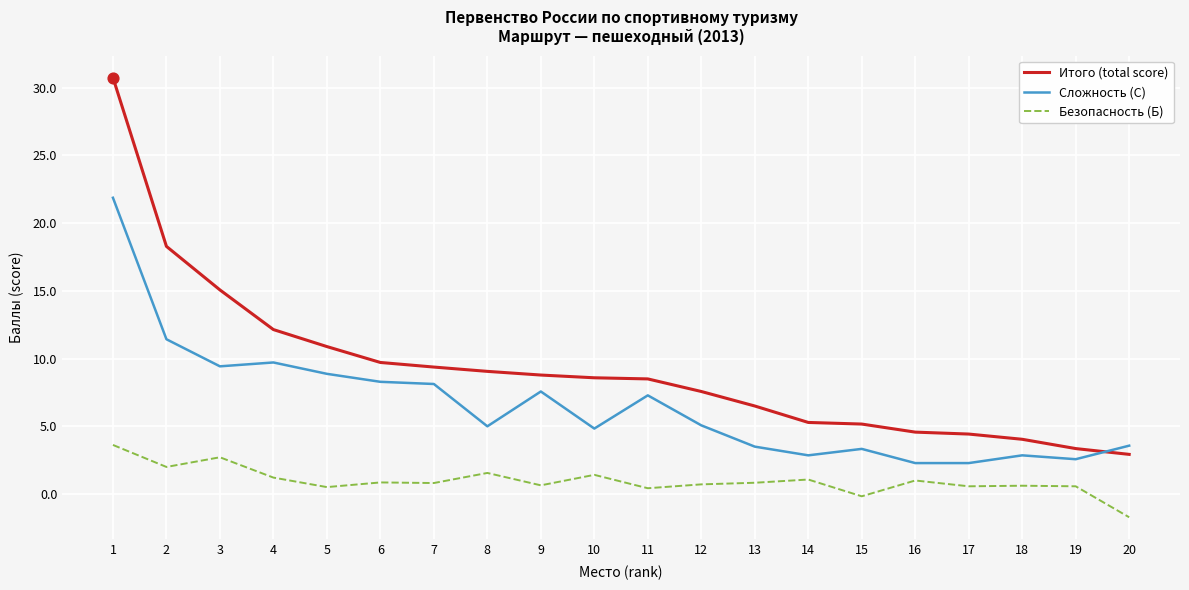

Which series has the widest spread of values?

Итого (total score)